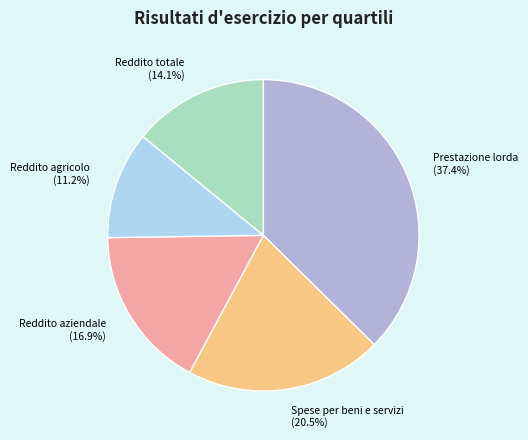

Which slice is the largest?

Prestazione lorda